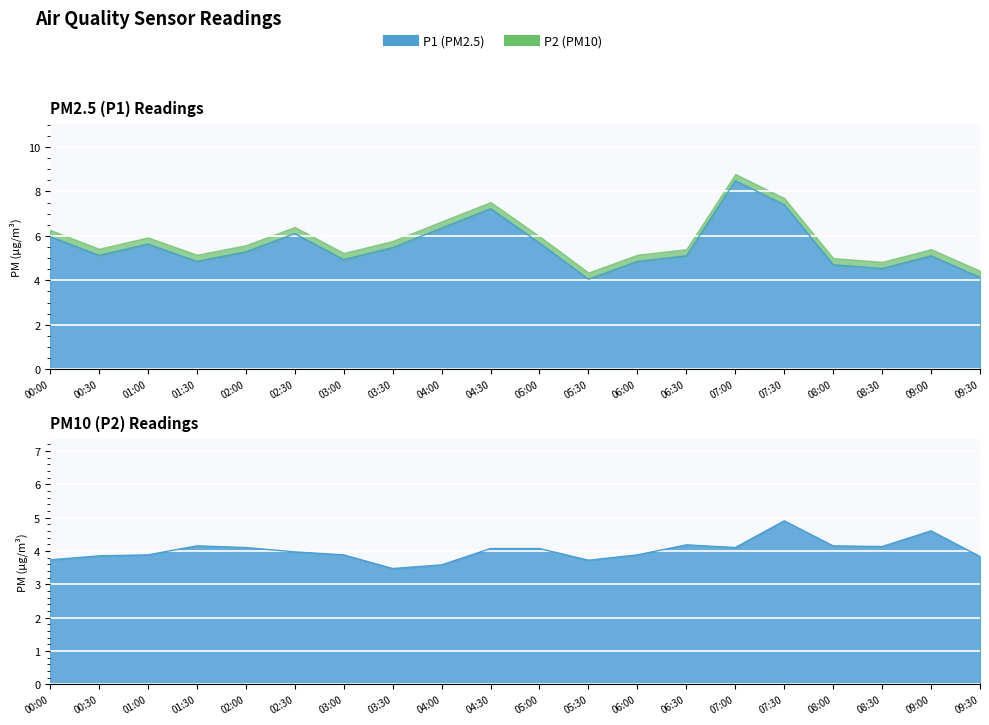

What is the sum of all P1 values?

110.9